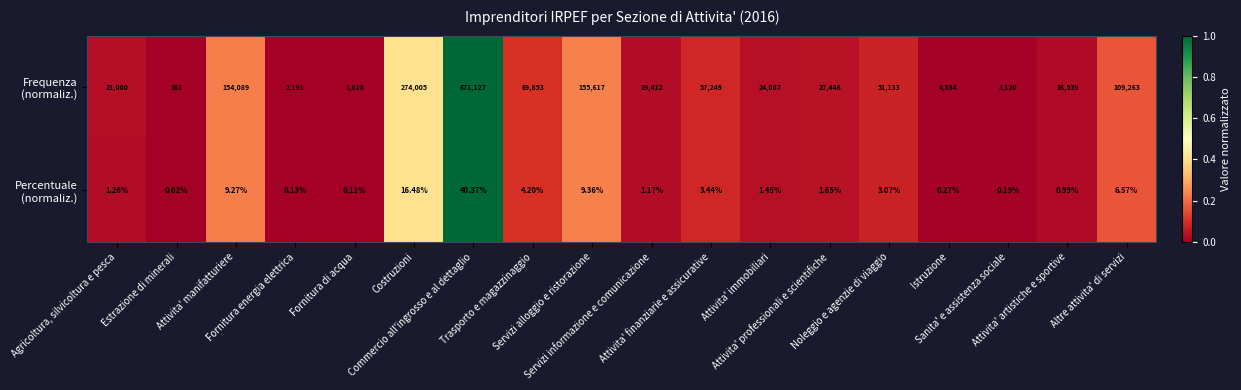

Count the number of data series in this chart.

2